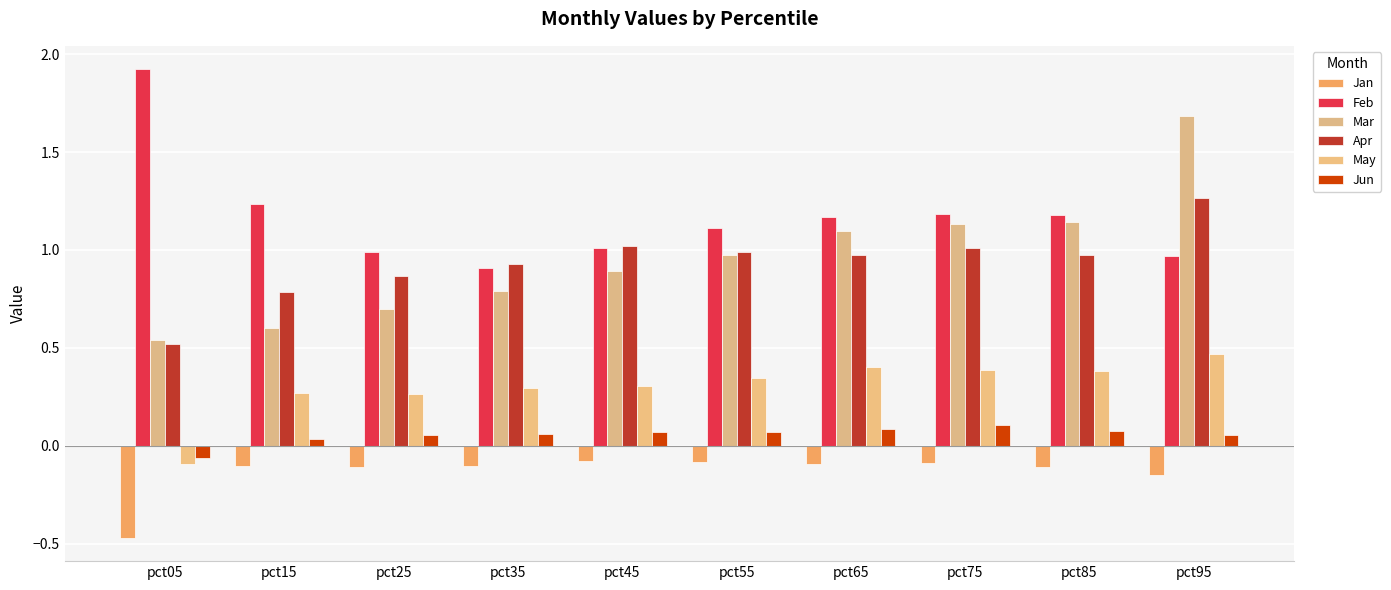

Does the chart contain stacked bars?

No